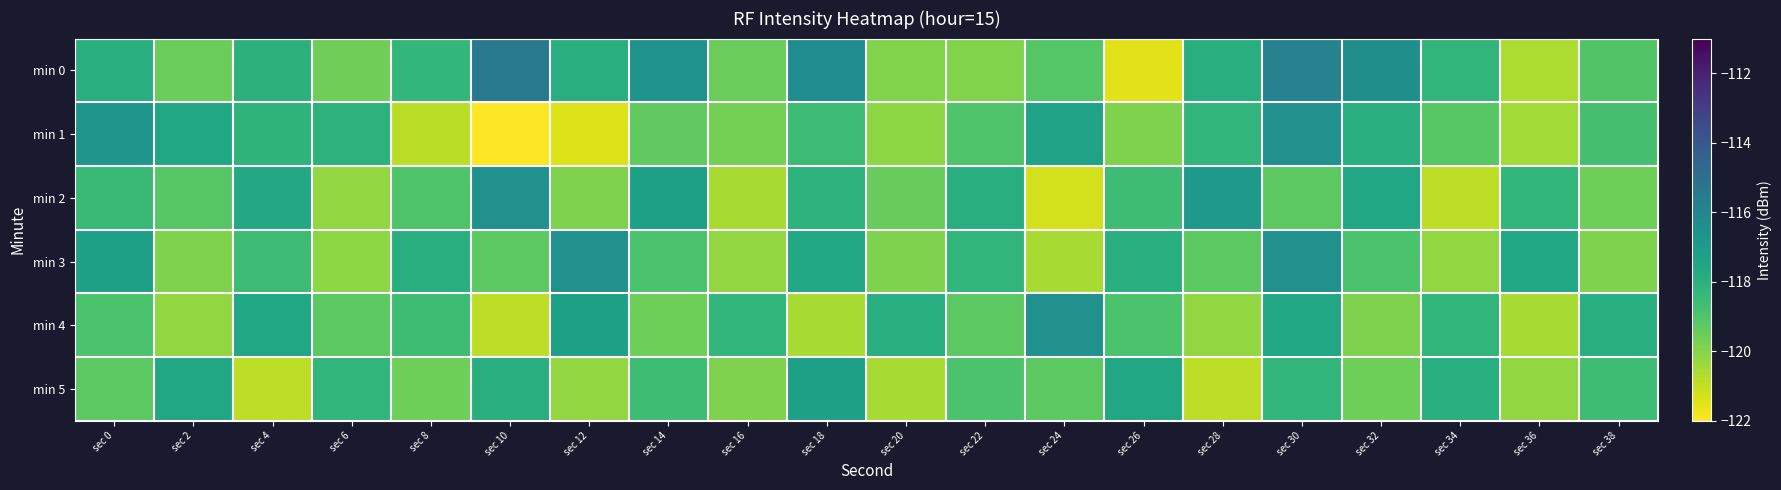

At which category is the sum across all series the highest?

sec 30